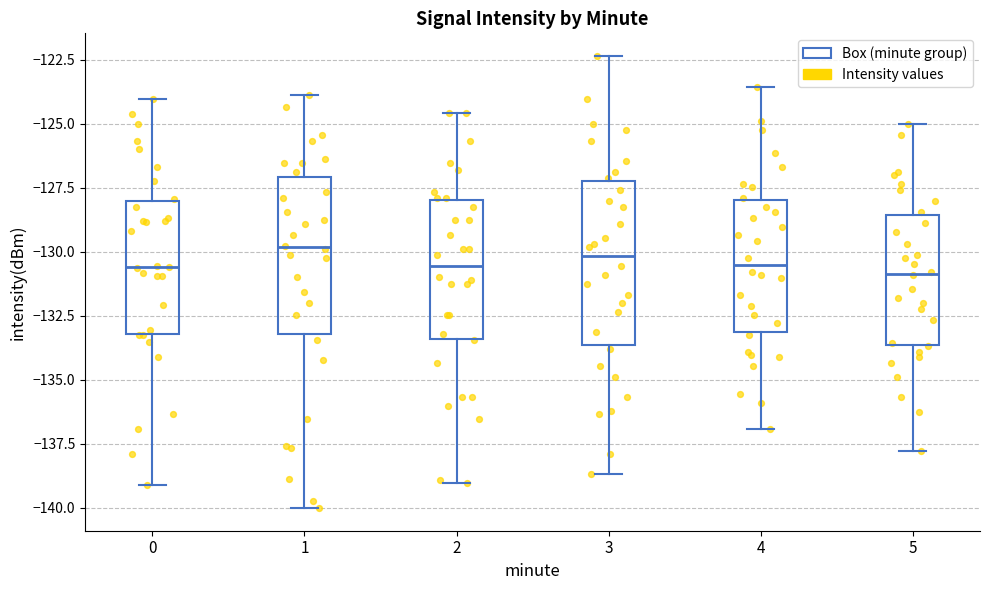

Where does the upper whisker of the box at x = 4 end on the y-axis? The values are not printed on the chart, so give them approximately, as read against the axis.

-123.5